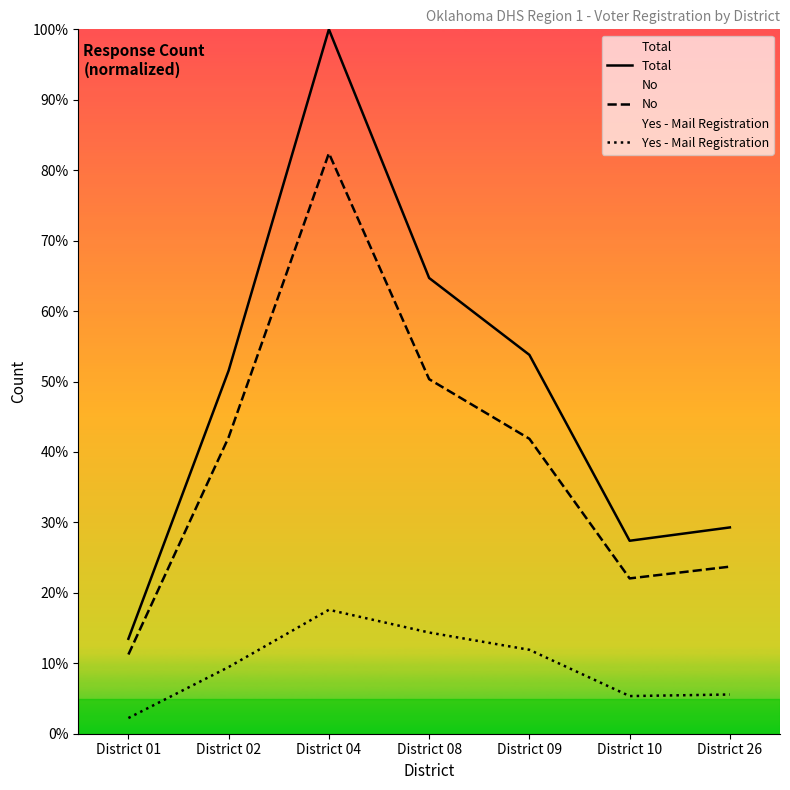

Rank the series at District 02 from highest to lowest value.

Total, No, Yes - Mail Registration